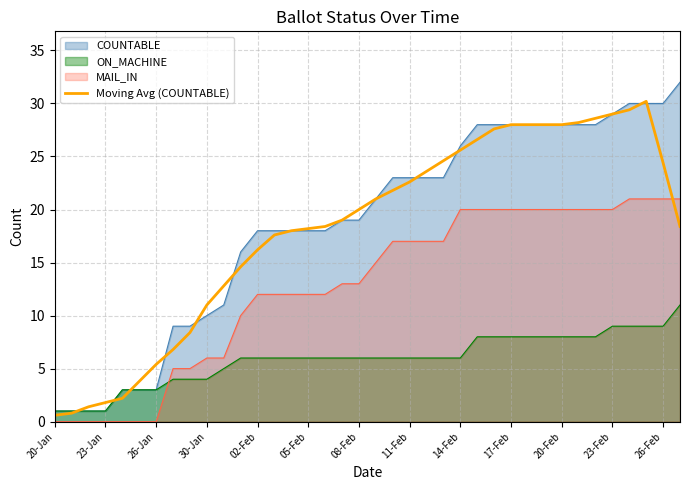

True or false: MAIL_IN and COUNTABLE intersect in this chart.

False